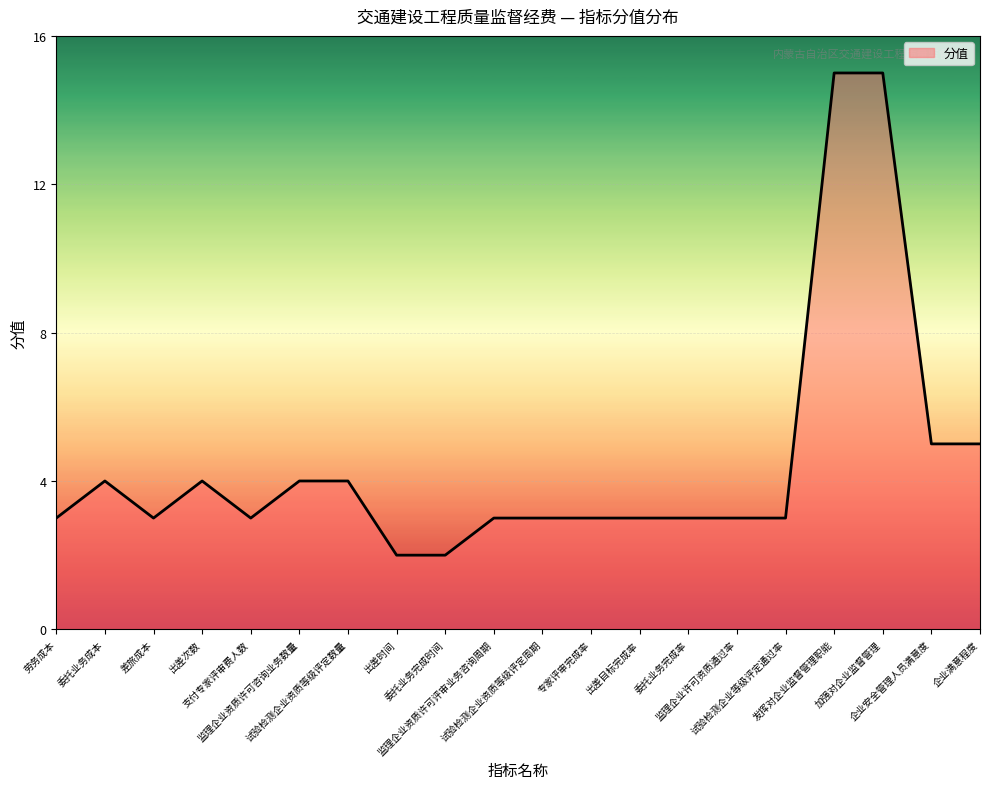

What is the difference between the maximum and minimum values?

13